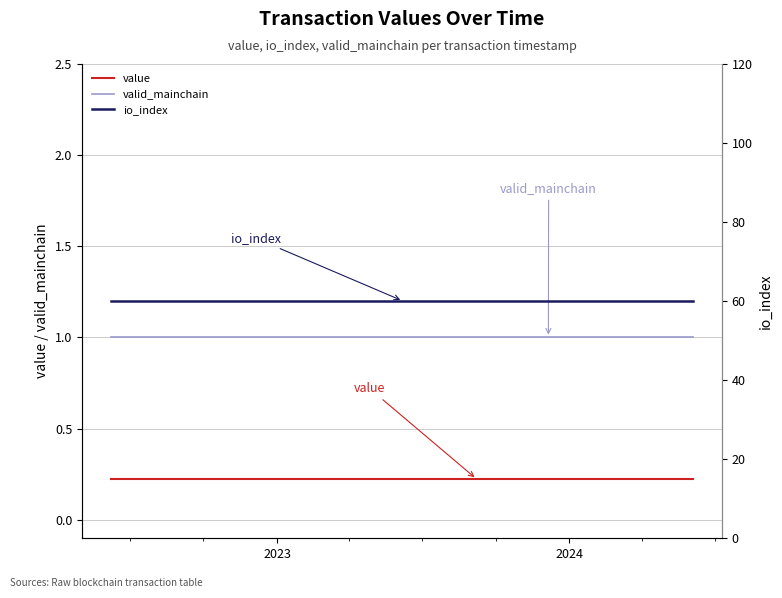

True or false: value and valid_mainchain cross at least once.

False